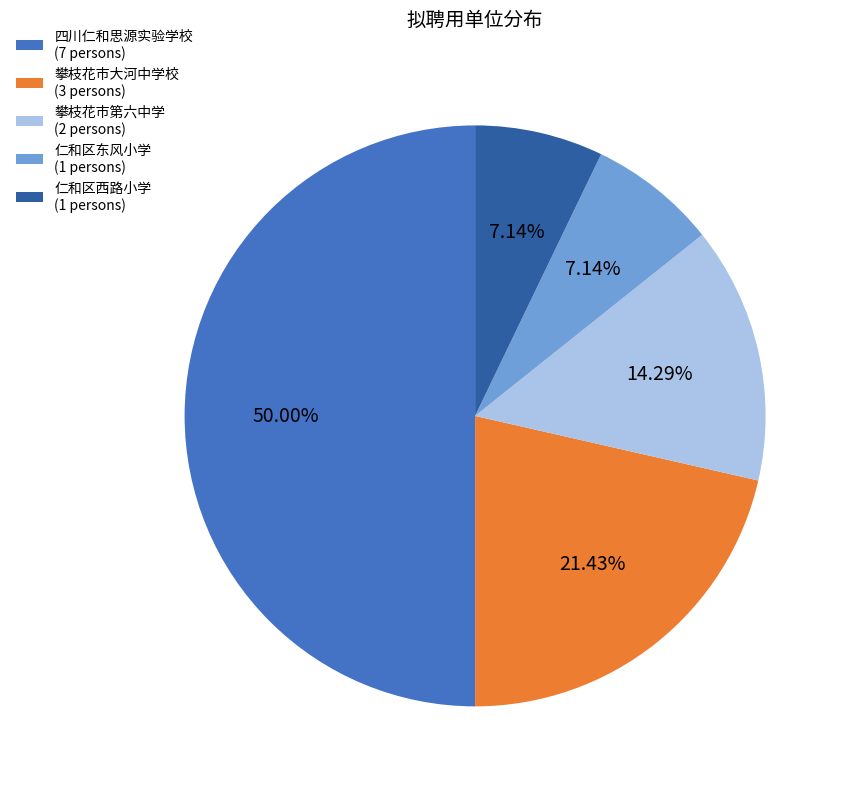

To the nearest percent, what is the difference between the 攀枝花市第六中学 and 攀枝花市大河中学校 slice percentages?

7%